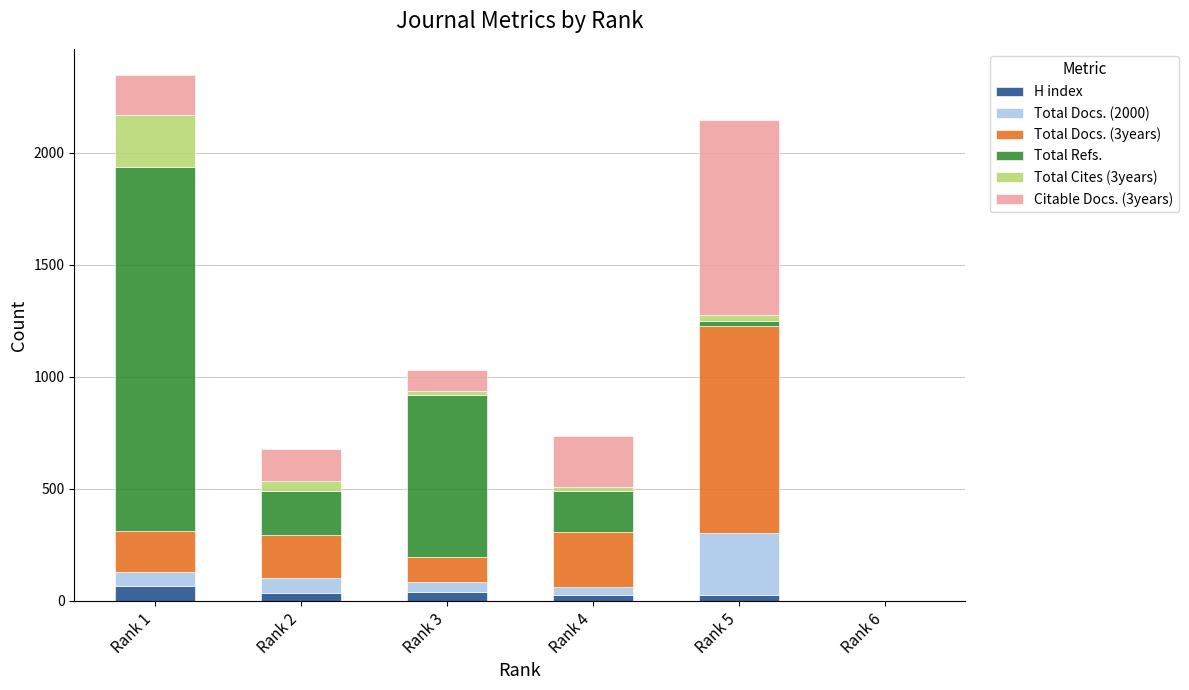

Are the bars horizontal?

No